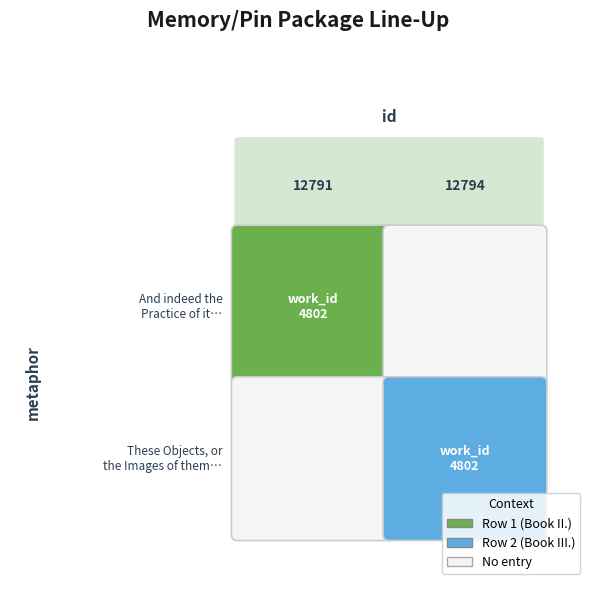

What is the sum of the These Objects, or the Images of them, … values at 0 and 1?

25585